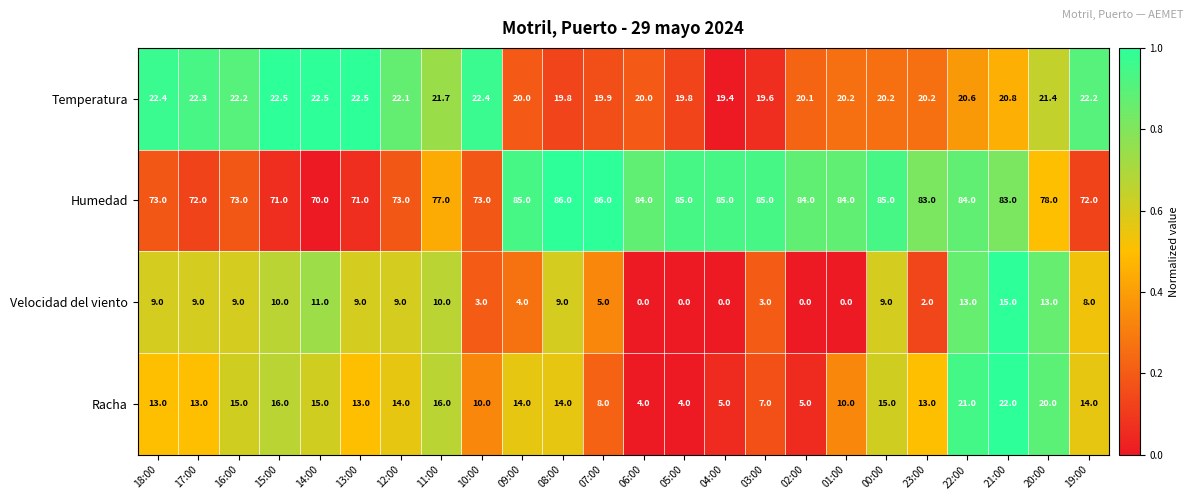

What is the difference between the Velocidad del viento values at 18:00 and 10:00?

6.0